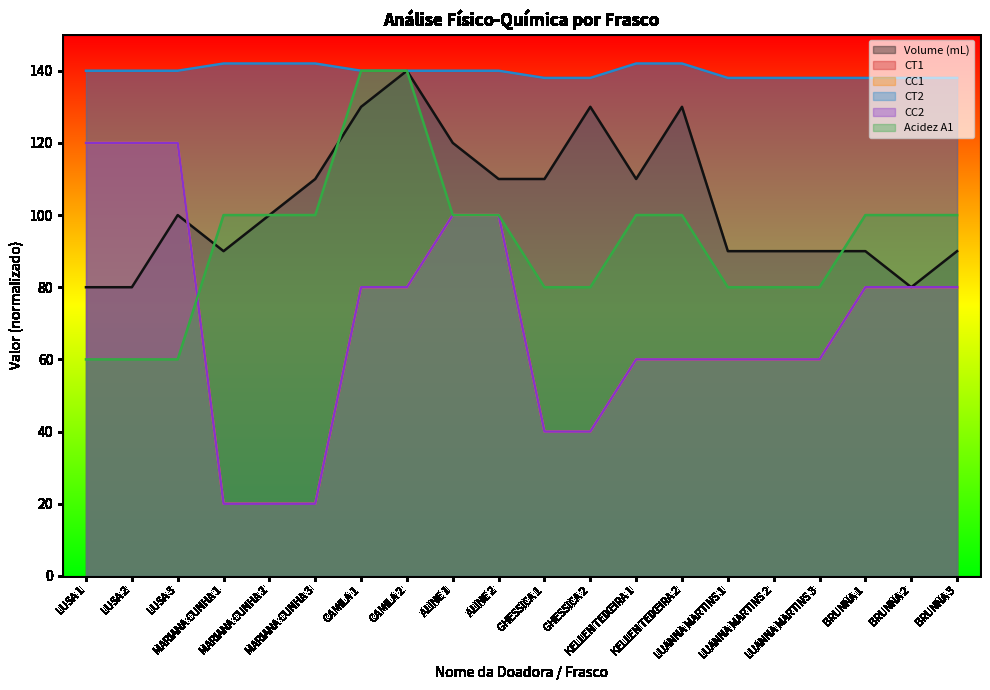

What is the label of the 1st point from the left?

LUSA 1